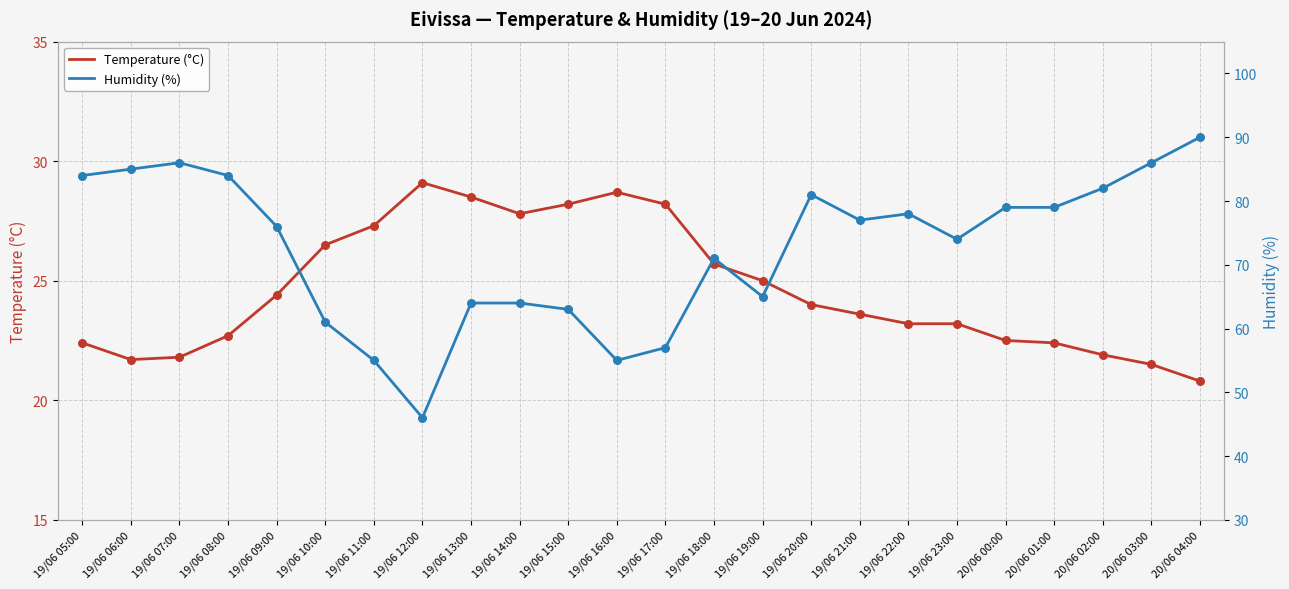

Which series reaches the minimum Y coordinate?

Temperature (°C)